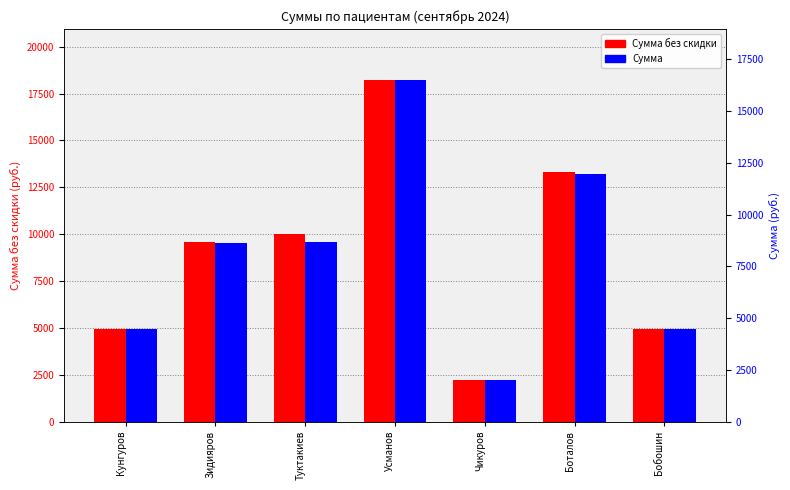

Rank the series by their average value, from highest to lowest.

Сумма без скидки, Сумма